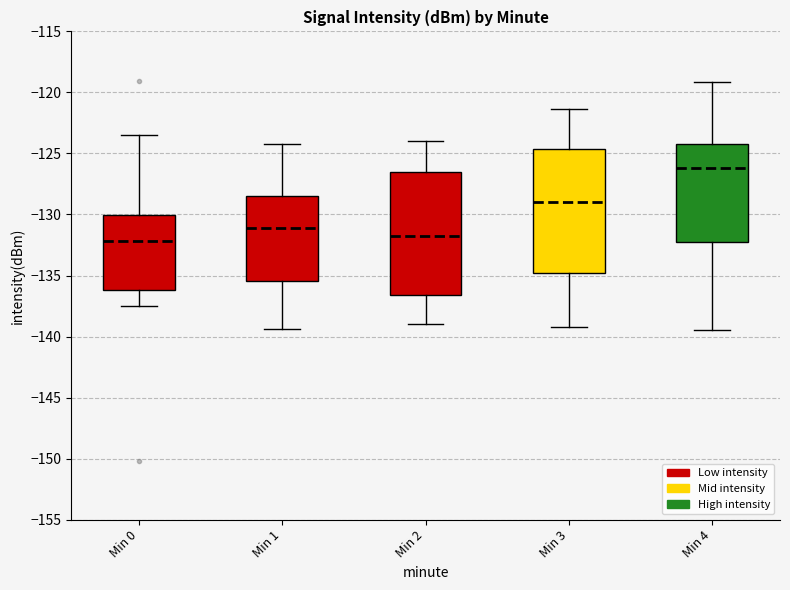

Which box's median line is the highest?

Min 4